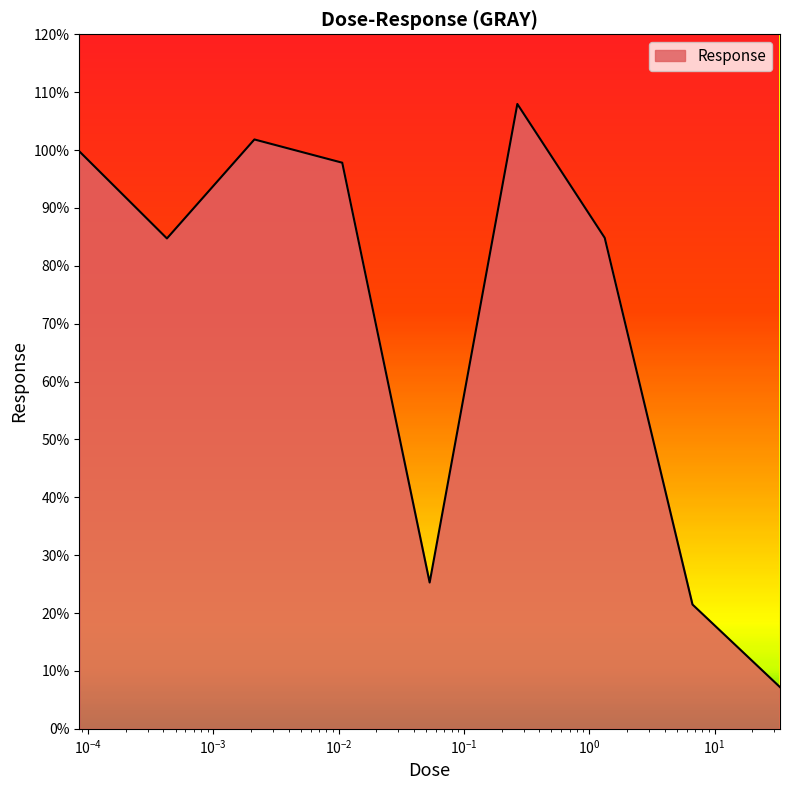

What is the smallest value displayed?

7.2